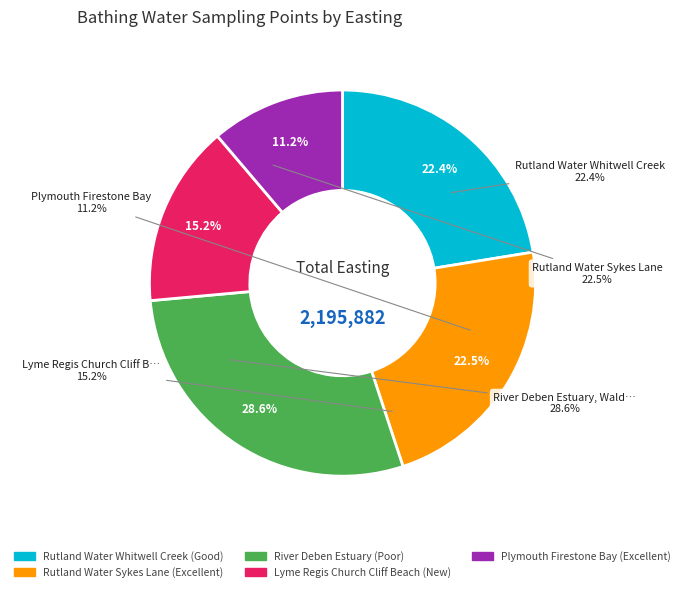

Do Lyme Regis Church Cliff Beach and River Deben Estuary, Waldringfield together represent more than half of the pie?

No